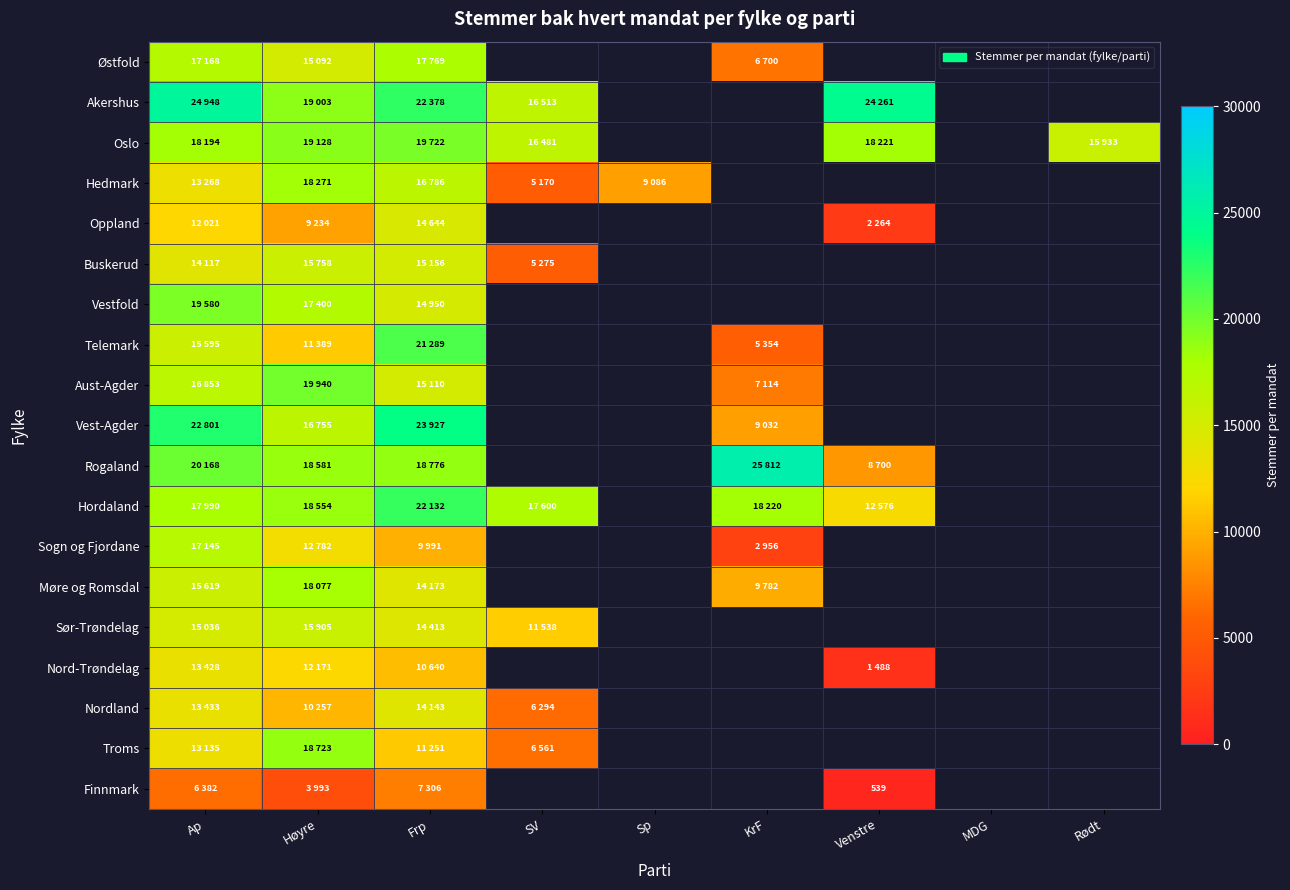

Between Rødt and Høyre, which is larger?

Høyre